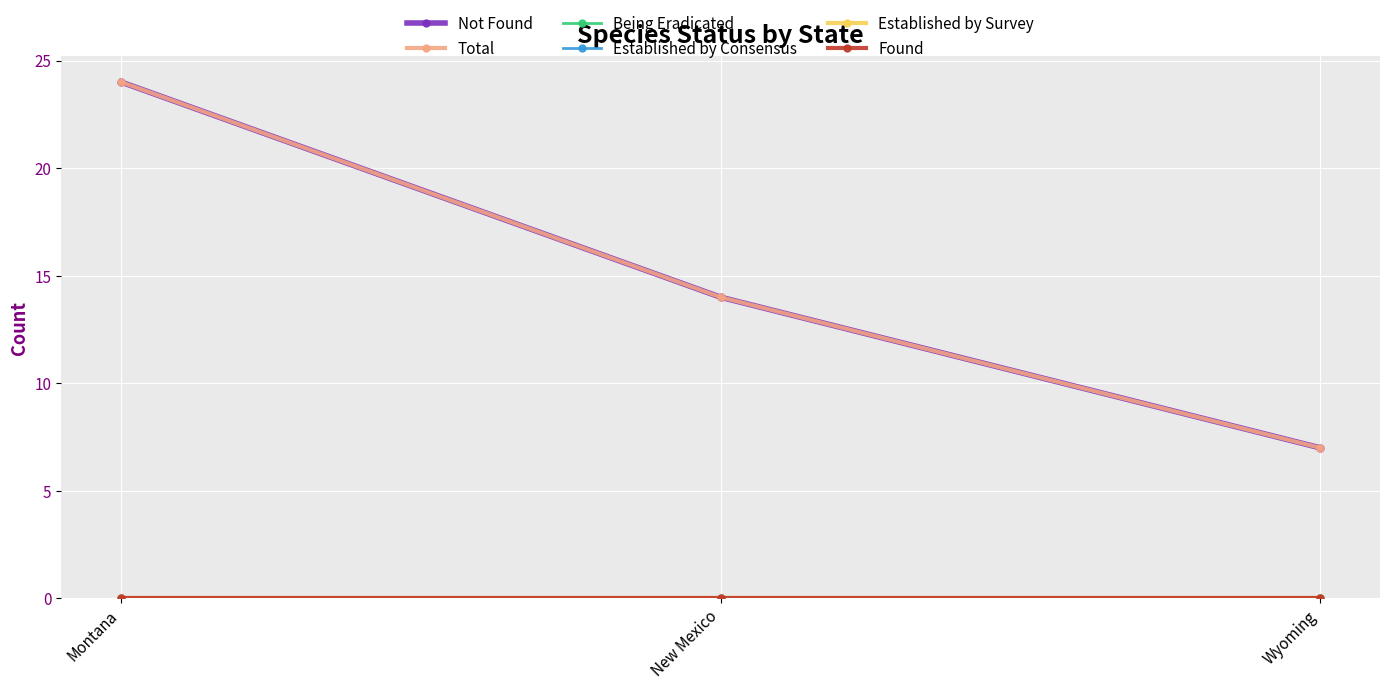

The value of Not Found at Wyoming is 3. True or false?

False